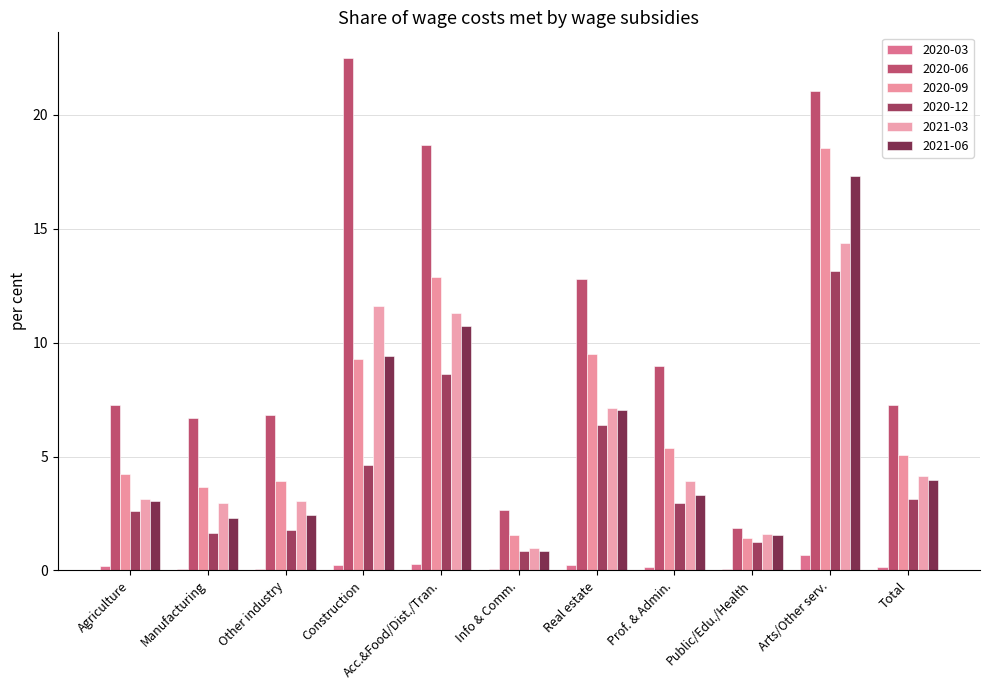

Read the 2020-12 value at Prof. & Admin..

2.9